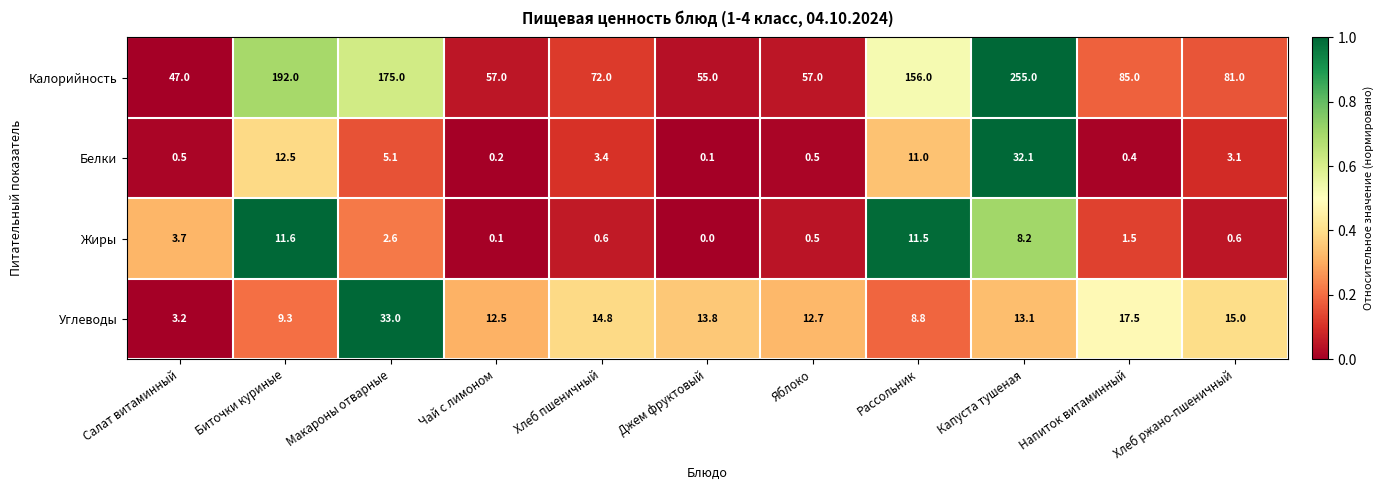

How many series are shown in this chart?

4